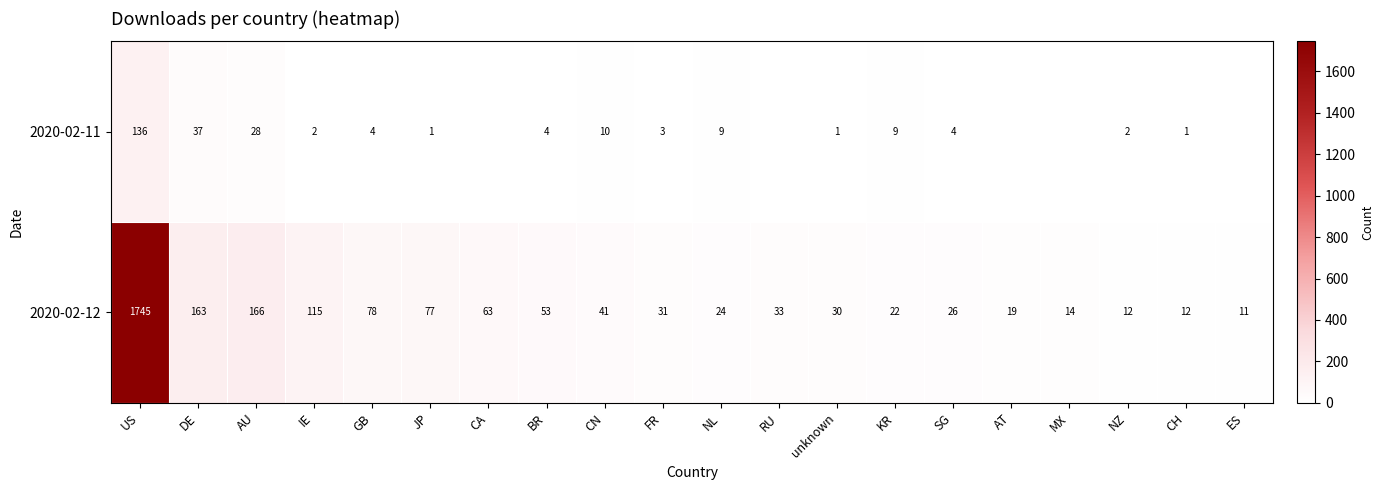

How many values in the 2020-02-12 series are below 33?

10